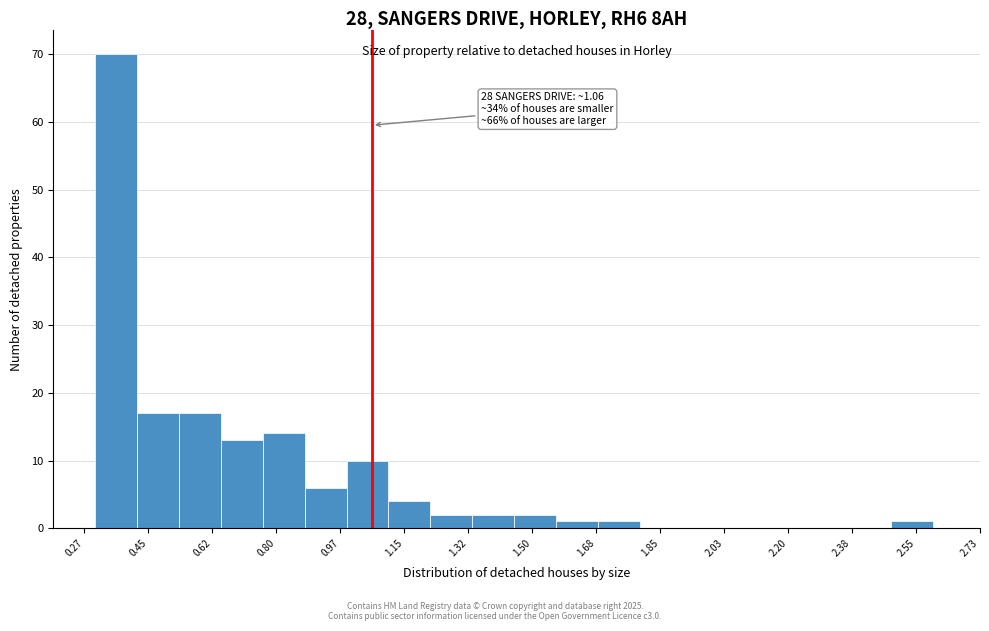

Over which range of the x-axis is the bar tallest?

0.300 to 0.415